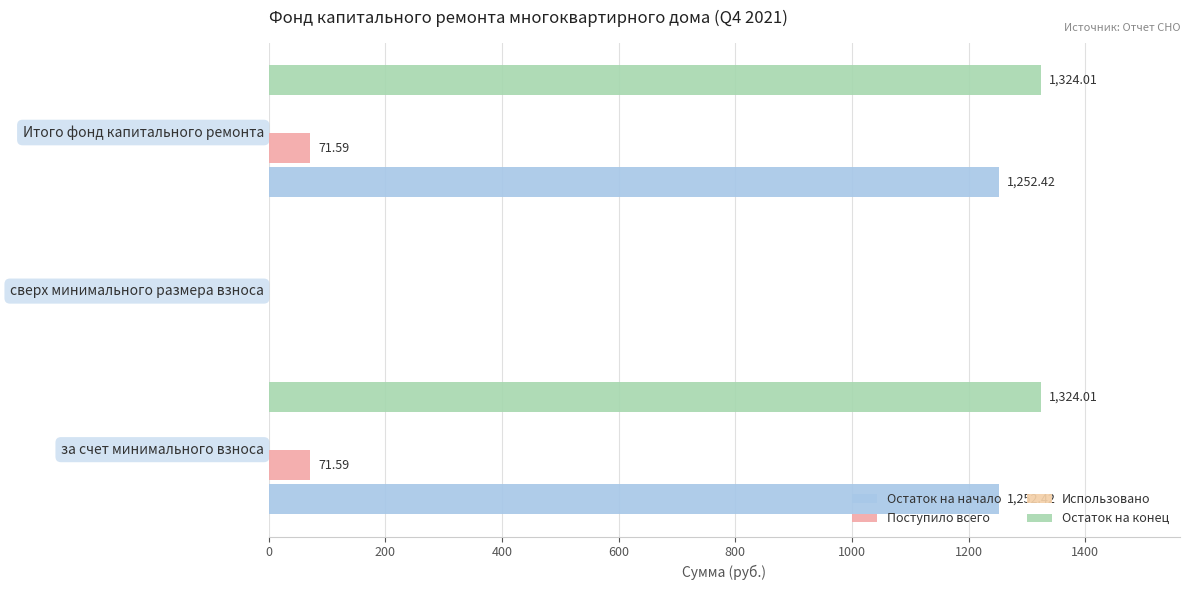

Count the number of categories in the chart.

3